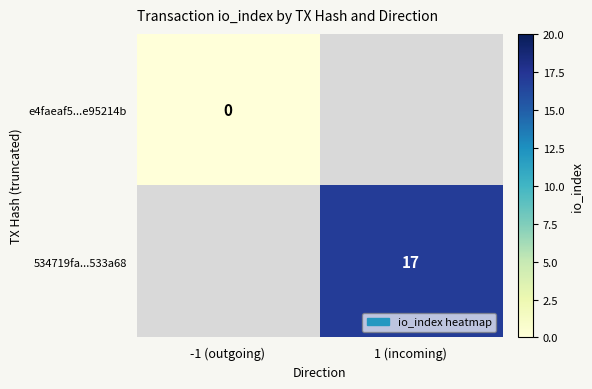

Is the value of e4faeaf5...e95214b at -1 (outgoing) greater than the value of 534719fa...533a68 at 1 (incoming)?

No